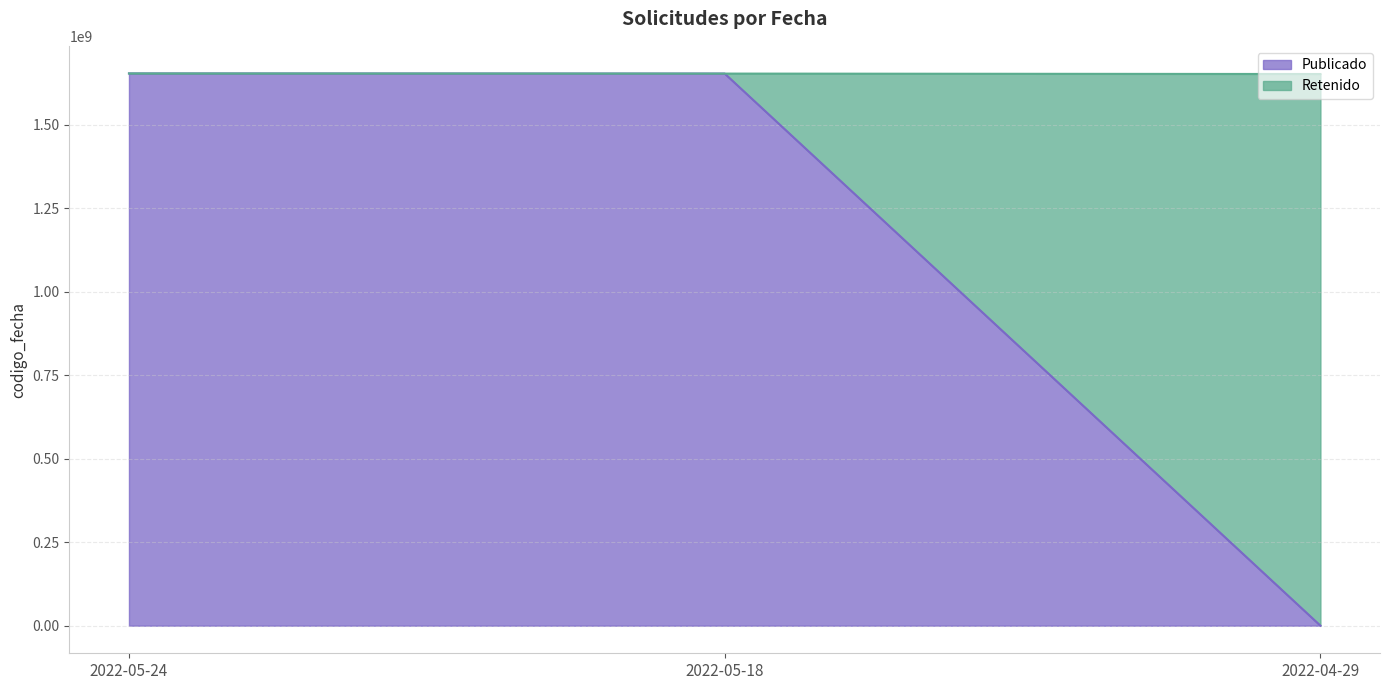

What is the sum of the values at 2022-04-29 and 2022-05-18?

3304801235